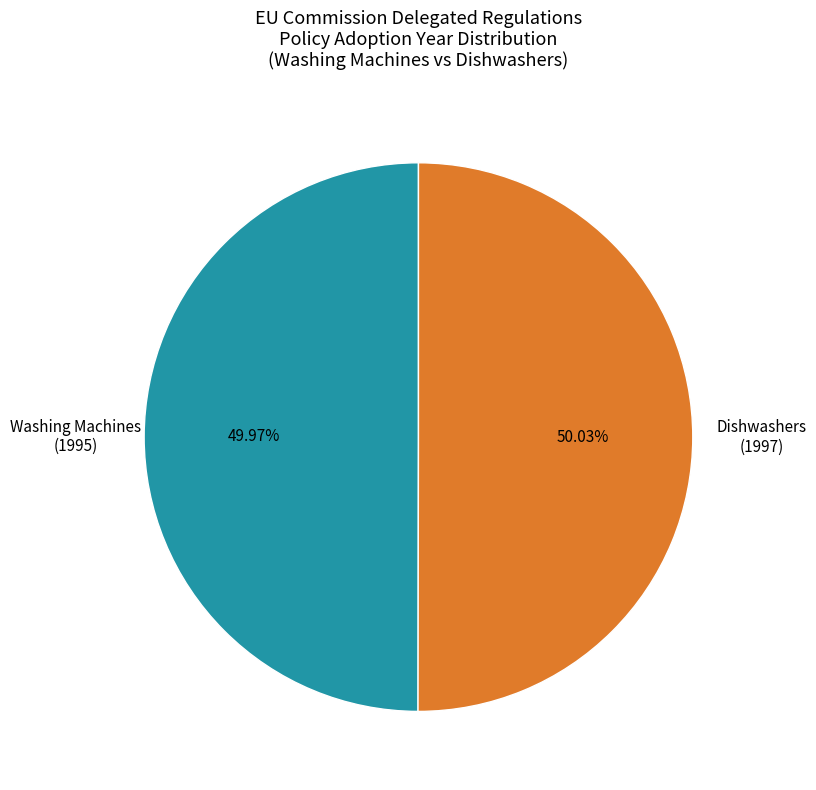

Does any single category account for the majority?

Yes